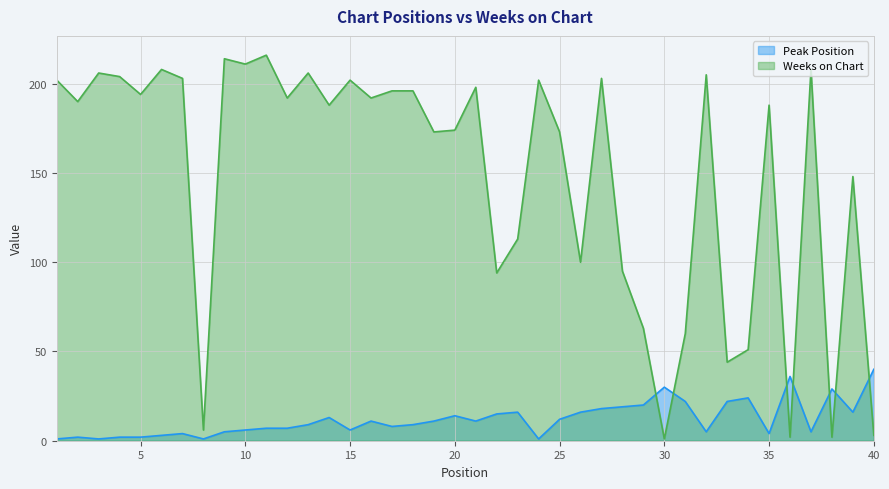

At which label is Peak Position closest to 20?

29